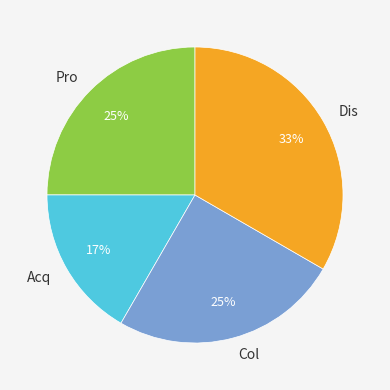

Between Pro and Acq, which is larger?

Pro